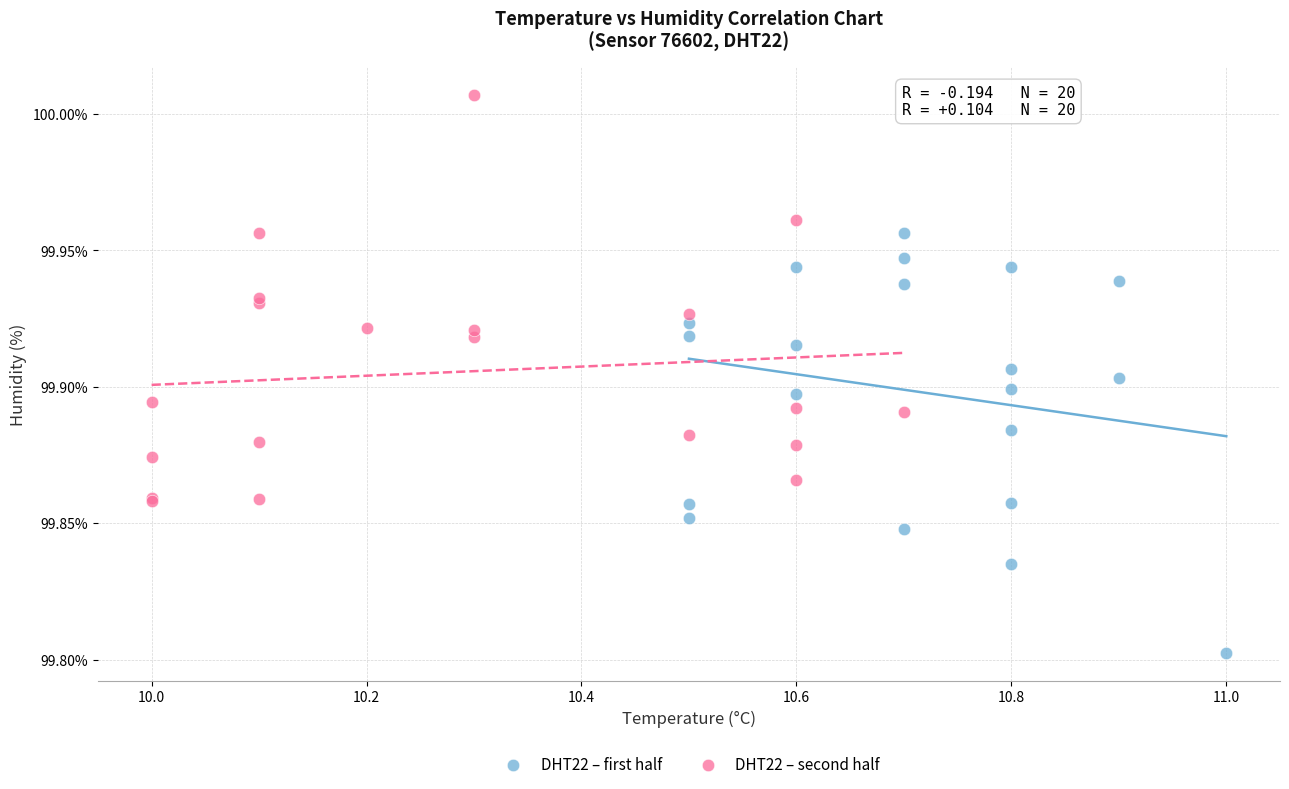

What are all the series names shown in the legend?

DHT22 – first half, DHT22 – second half